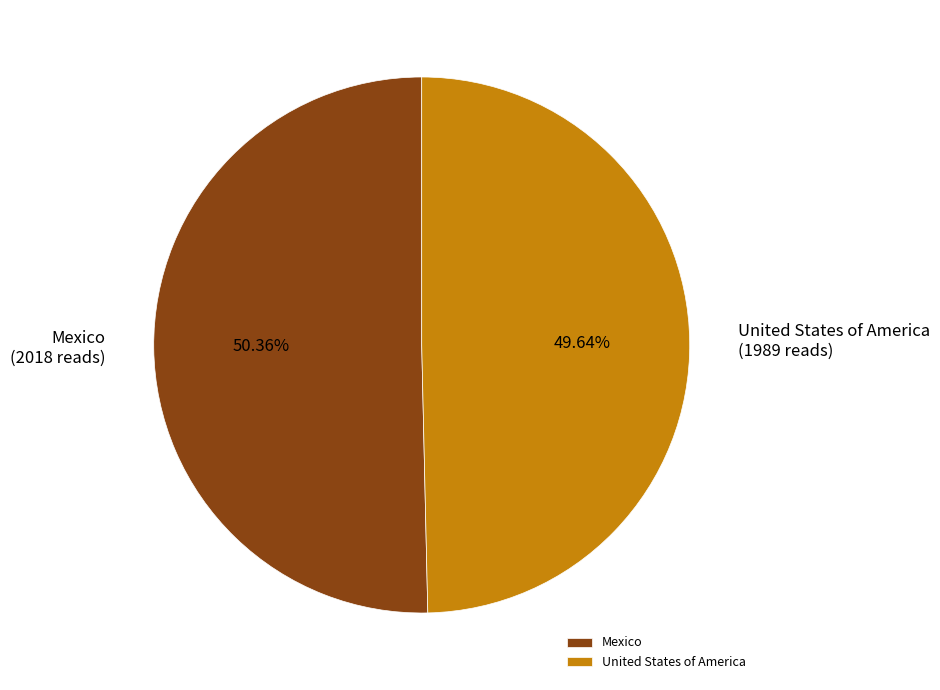

Combined, what portion of the pie is United States of America and Mexico?

100.0%